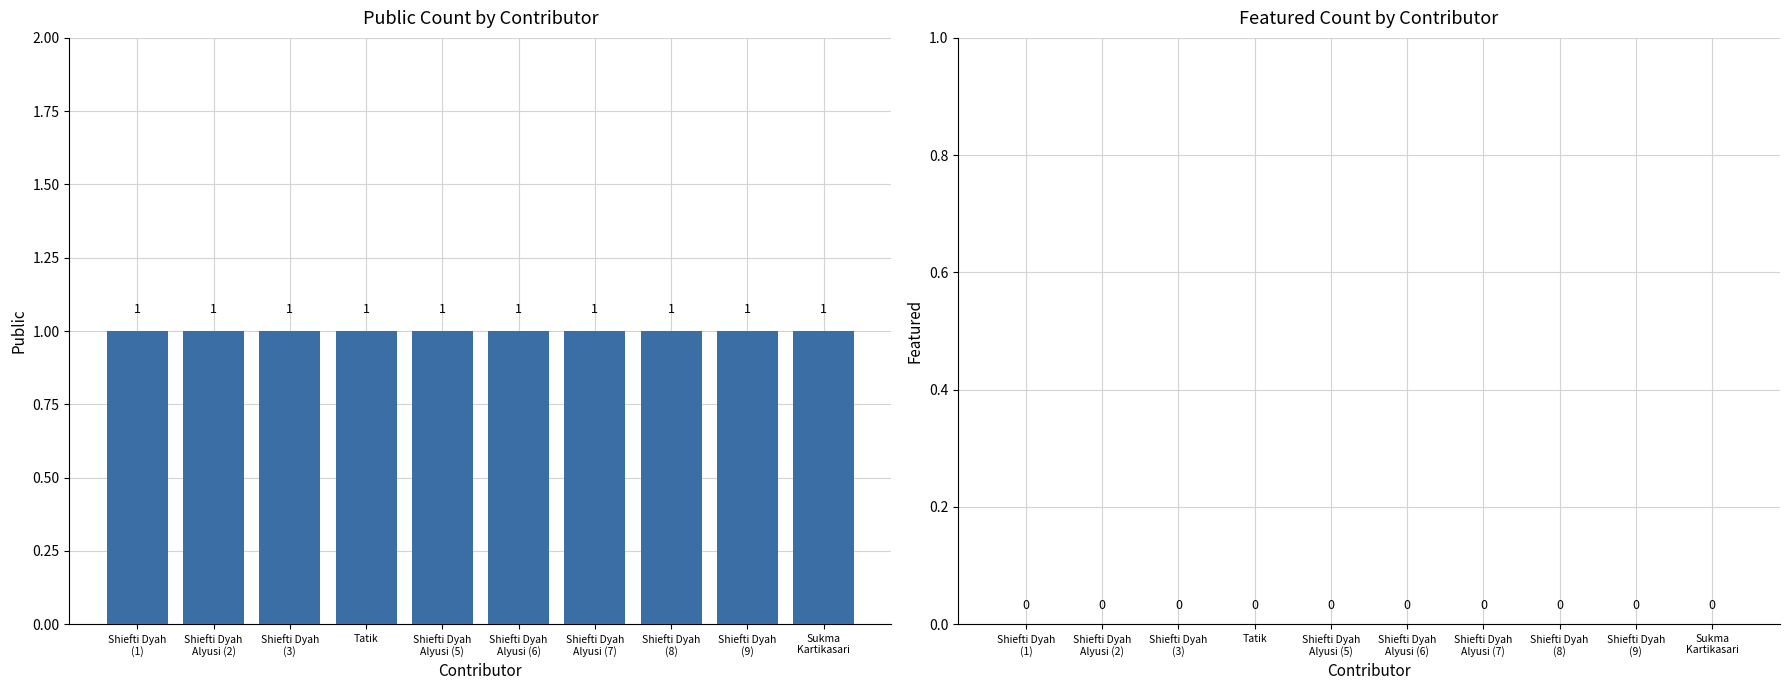

At which label is public closest to 1?

Shiefti Dyah
(1)